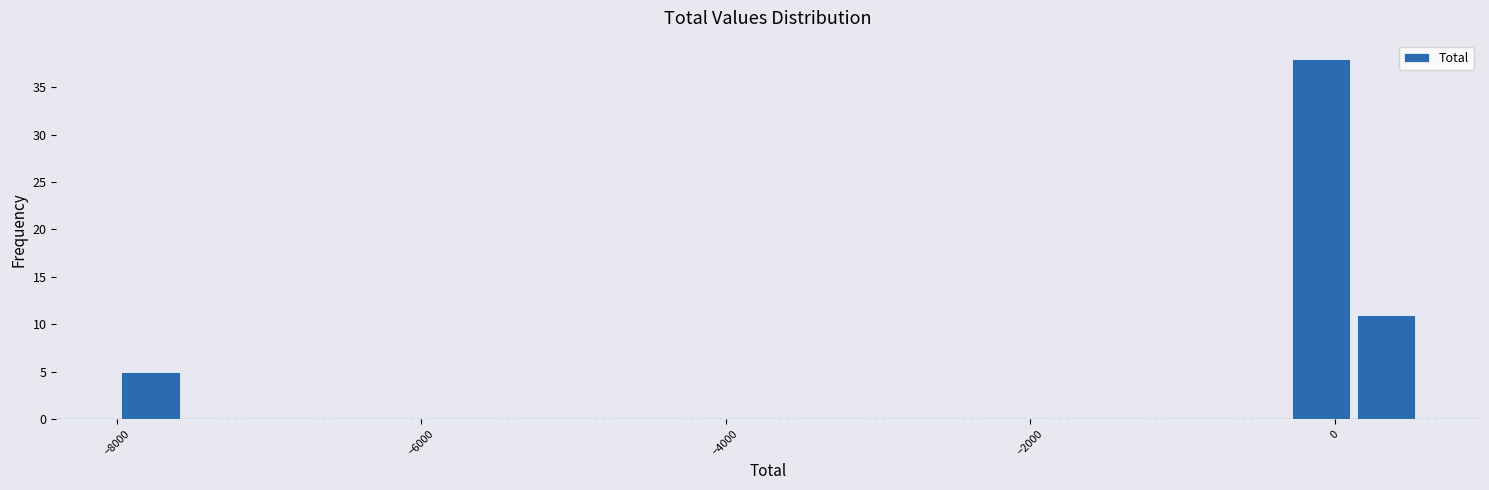

Around what value on the x-axis is the tallest bar? Give the approximate position of its centre, as read against the axis.

0